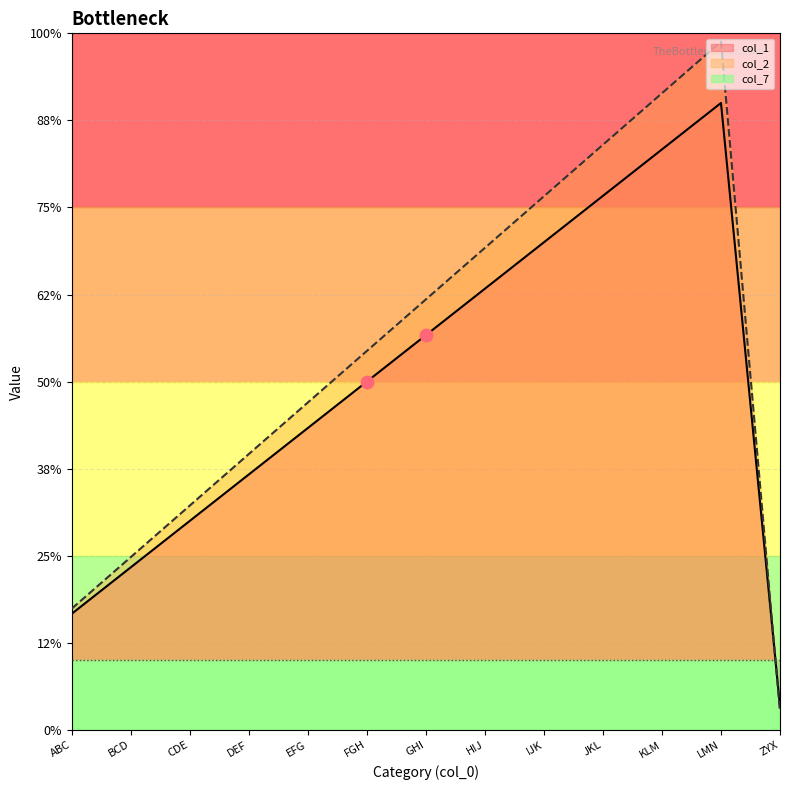

Which series contains the highest Y value?

col_2